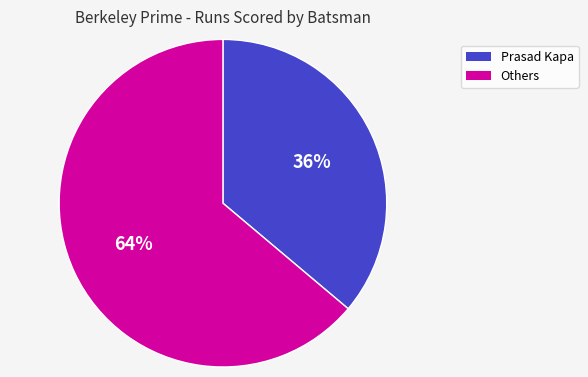

Count the number of slices in the pie.

2